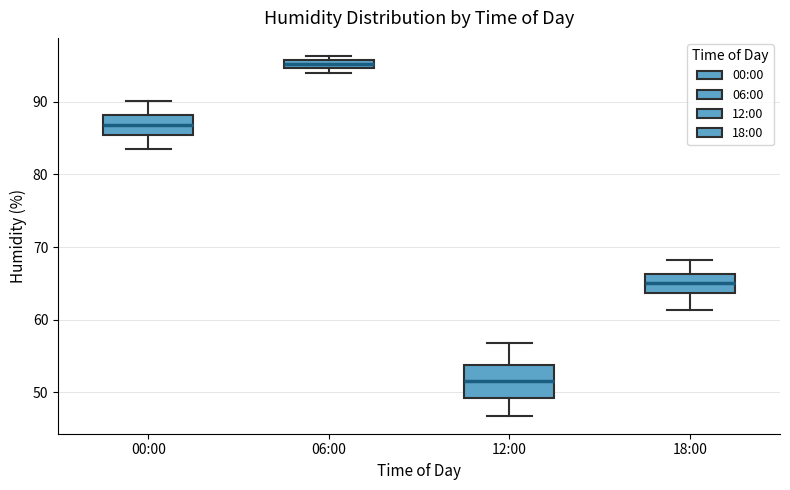

Which box is the tallest, from its lower edge to its upper edge?

12:00